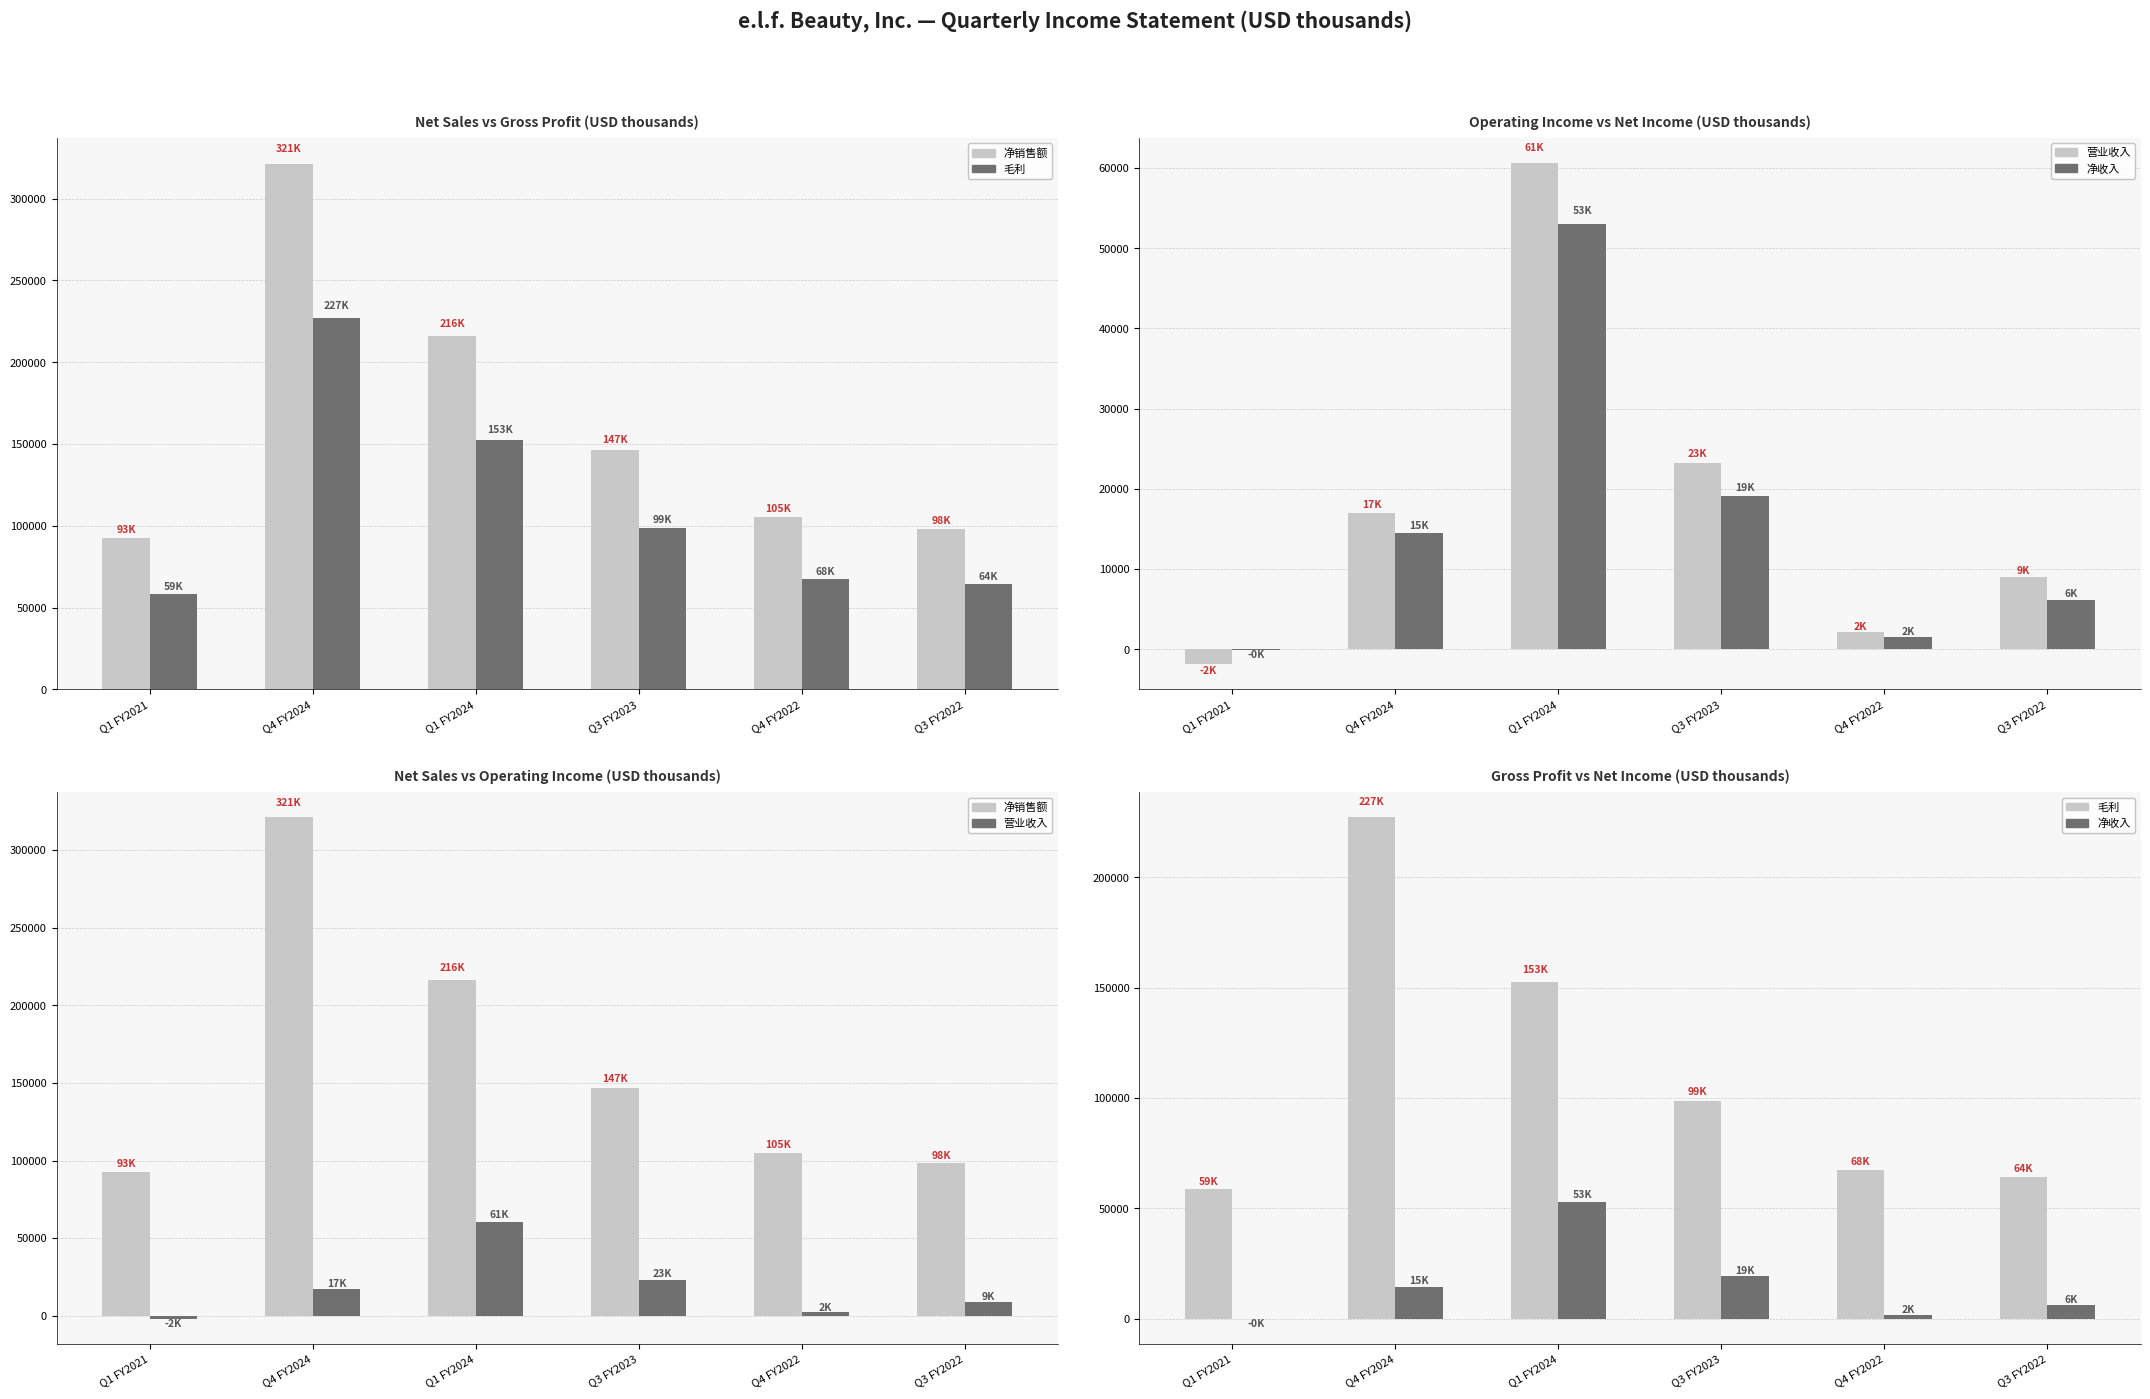

What is the sum of all 净收入 values?

94355